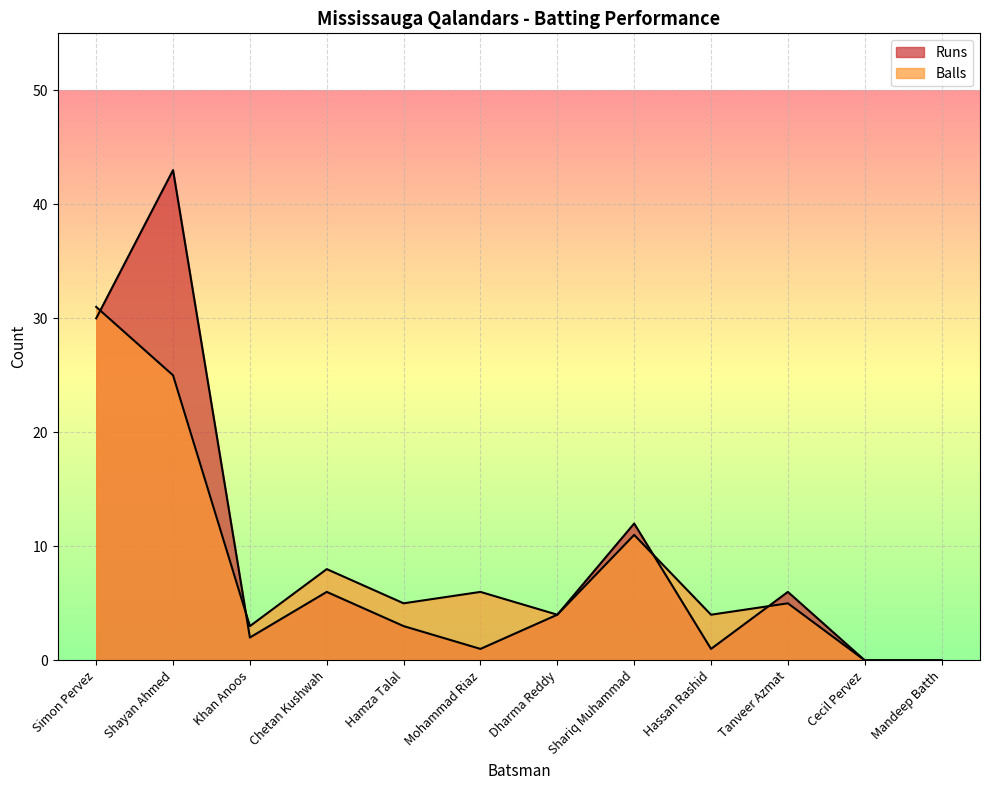

Which category has the highest value in the Runs series?

Shayan Ahmed